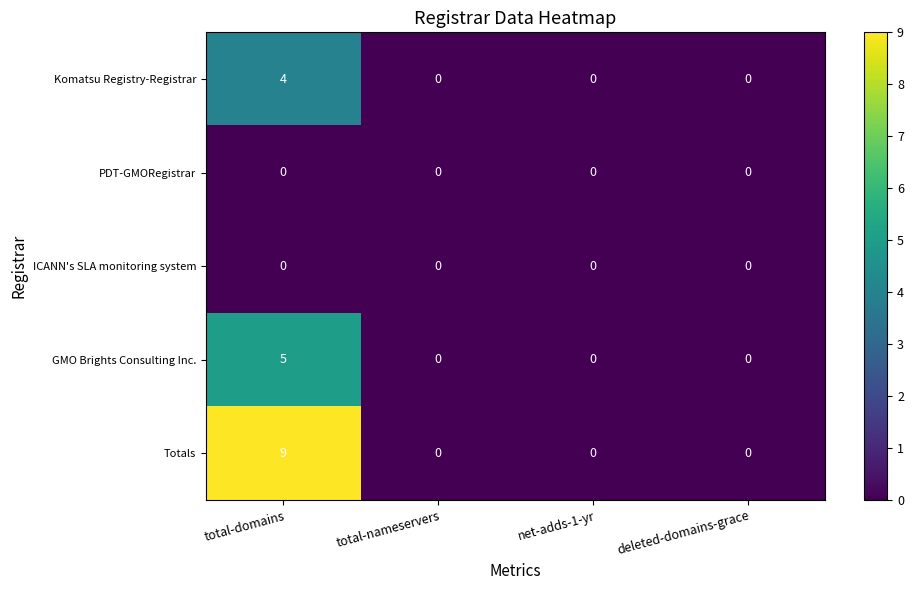

What is the sum of all Totals values?

9